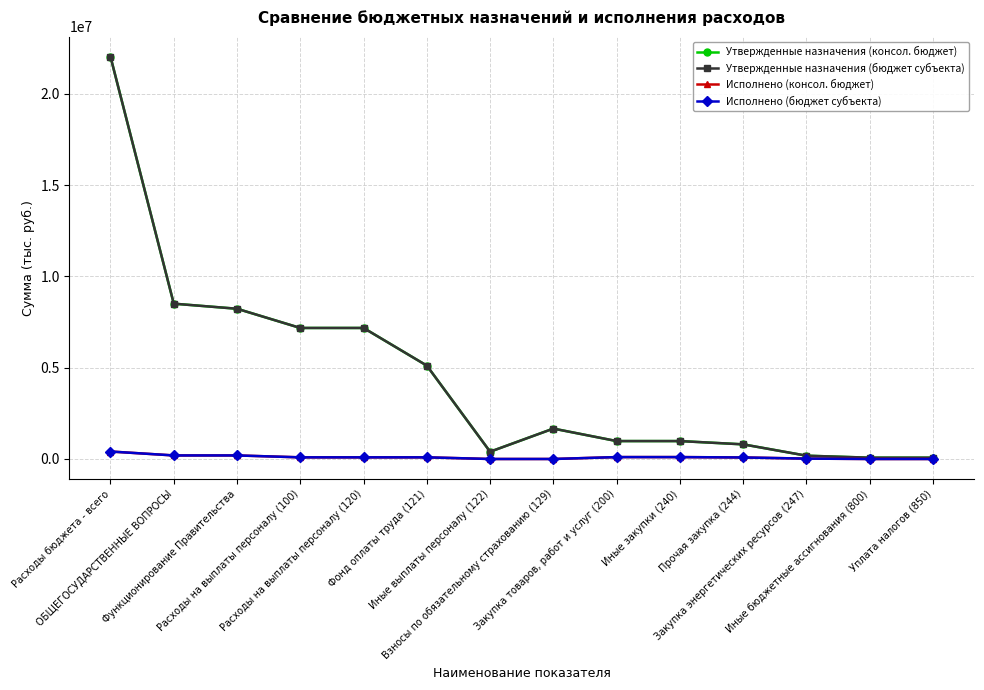

What is the average value of the Исполнено (консол. бюджет) series?

98583.6